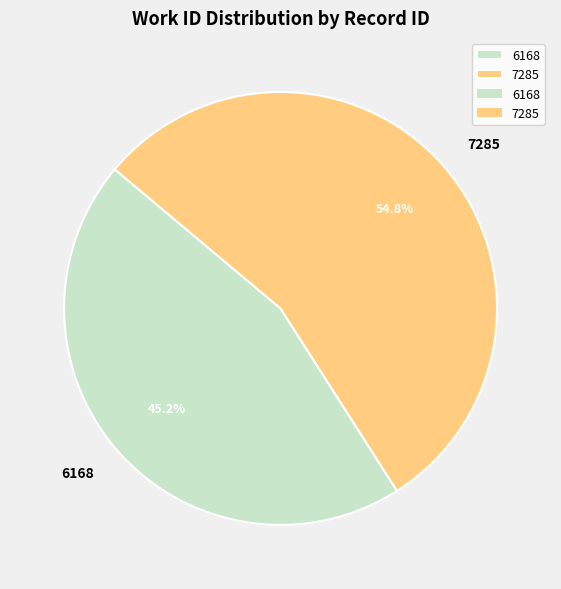

Which category has the smallest portion of the pie?

6168